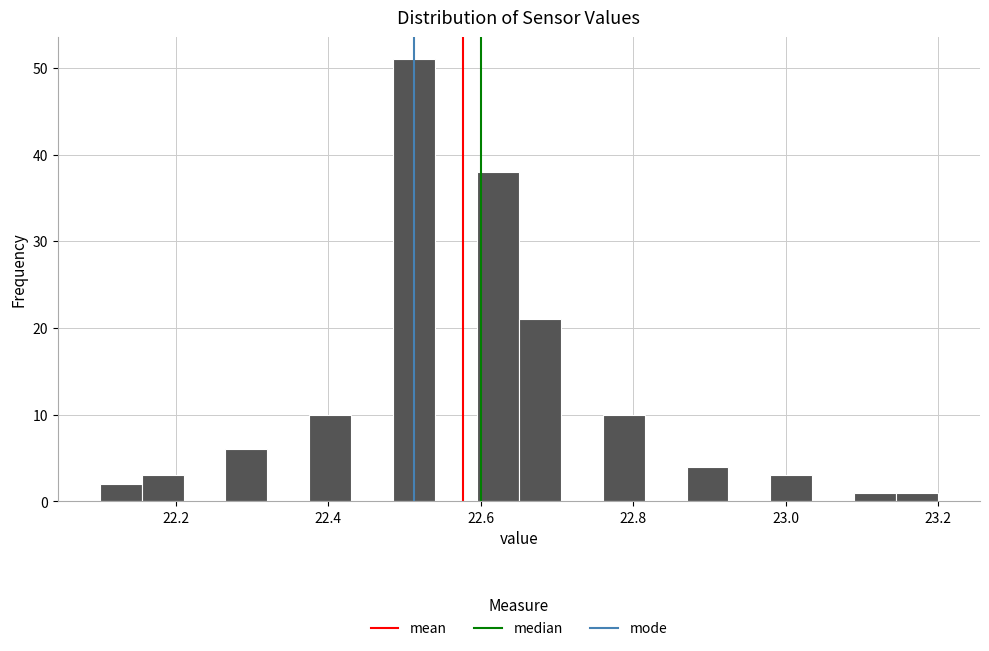

Read against the x-axis, roughly where is the centre of the tallest bar?

22.52